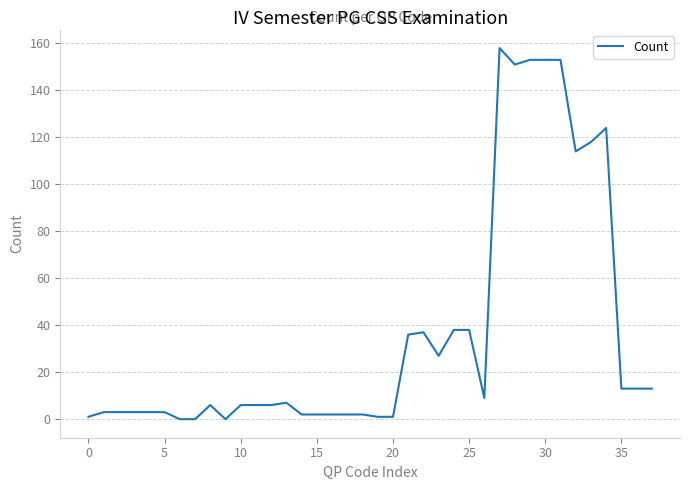

What is the greatest value displayed?

158